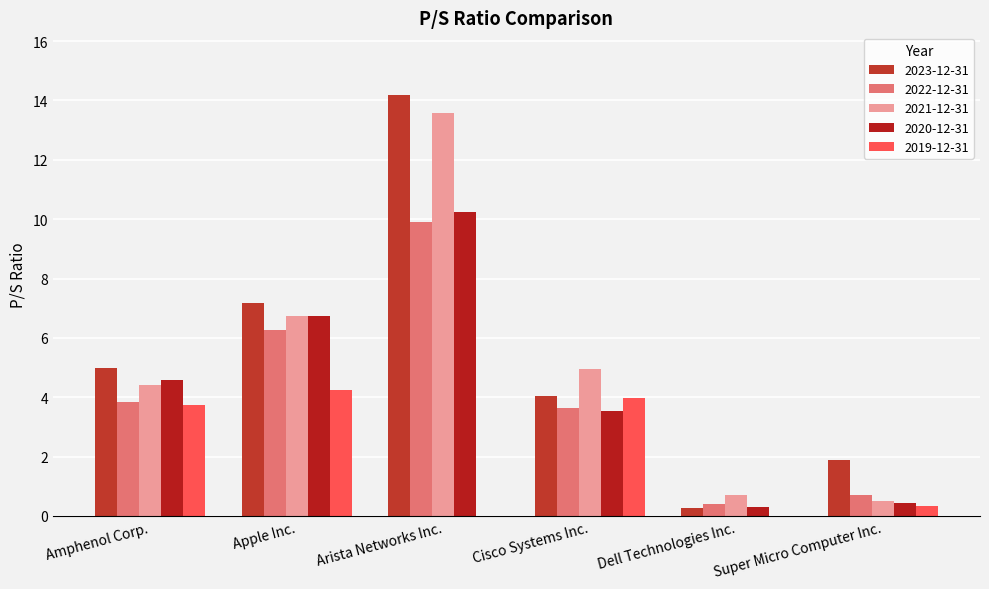

What position from the left is Arista Networks Inc.?

3